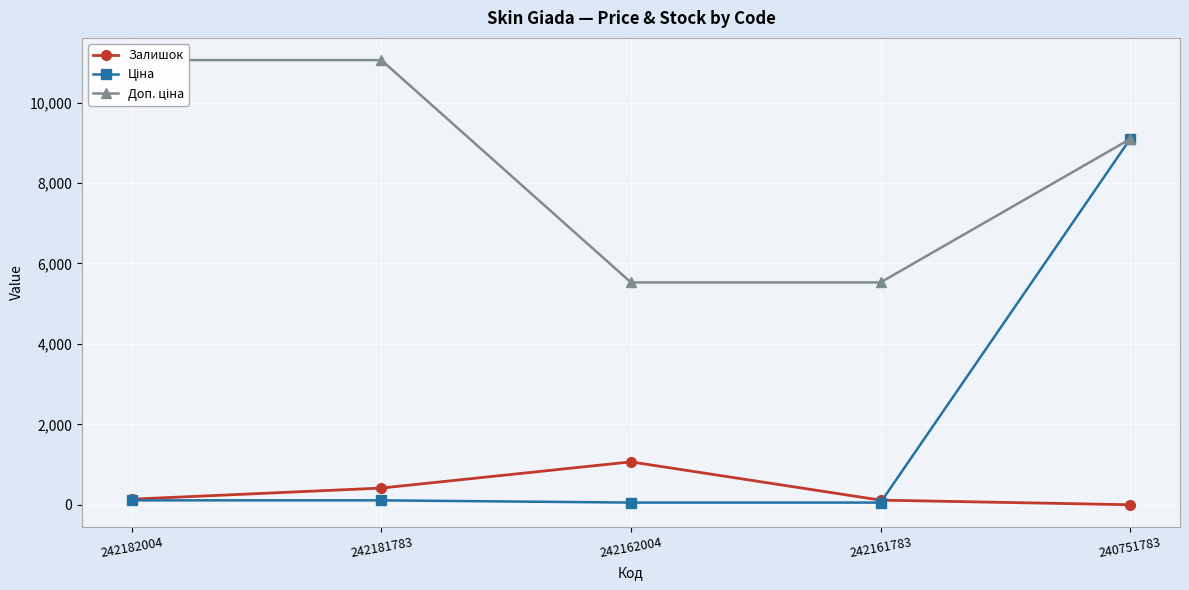

True or false: Залишок and Доп. ціна intersect in this chart.

False